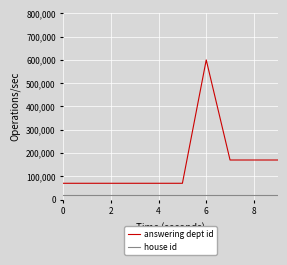

Reading right to left, list all the values displayed in this chart.

answering dept id: 170000	170000	170000	600000	70000	70000	70000	70000	70000	70000
house id: 20000	20000	20000	20000	20000	20000	20000	20000	20000	20000